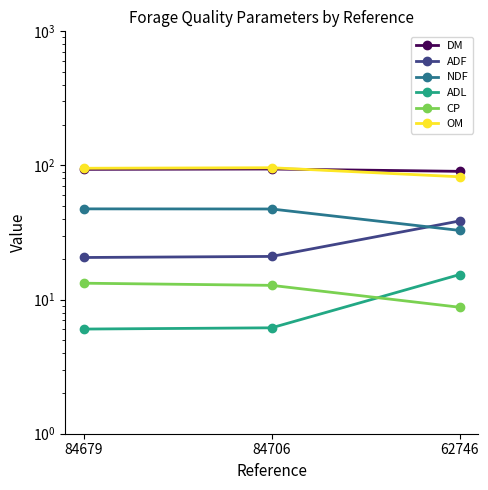

Is the value of NDF at 62746 greater than the value of CP at 84706?

Yes